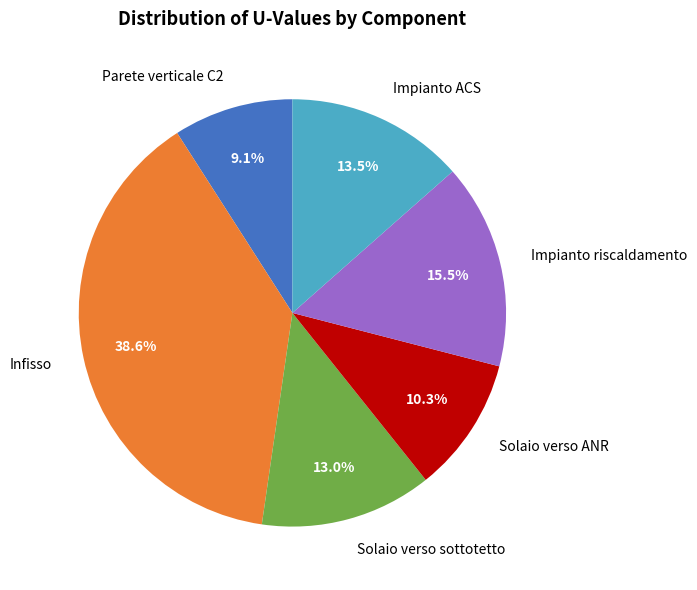

Is it true that Infisso is 51% of the pie?

False